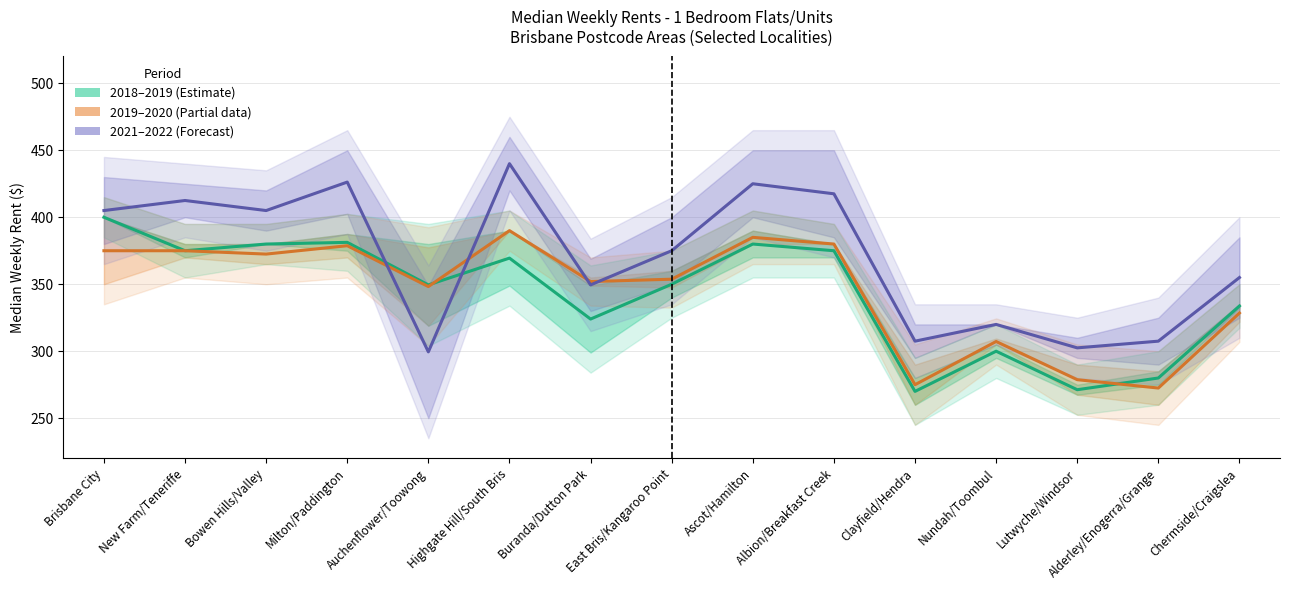

What is the total value across all series at Clayfield/Hendra?

852.5